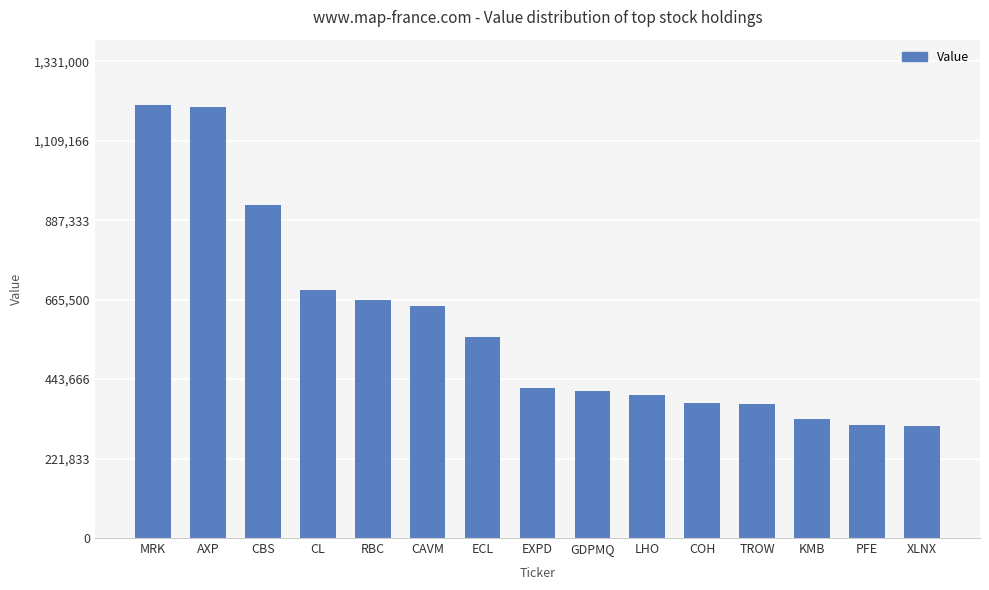

What is the sum of all values?

8849000